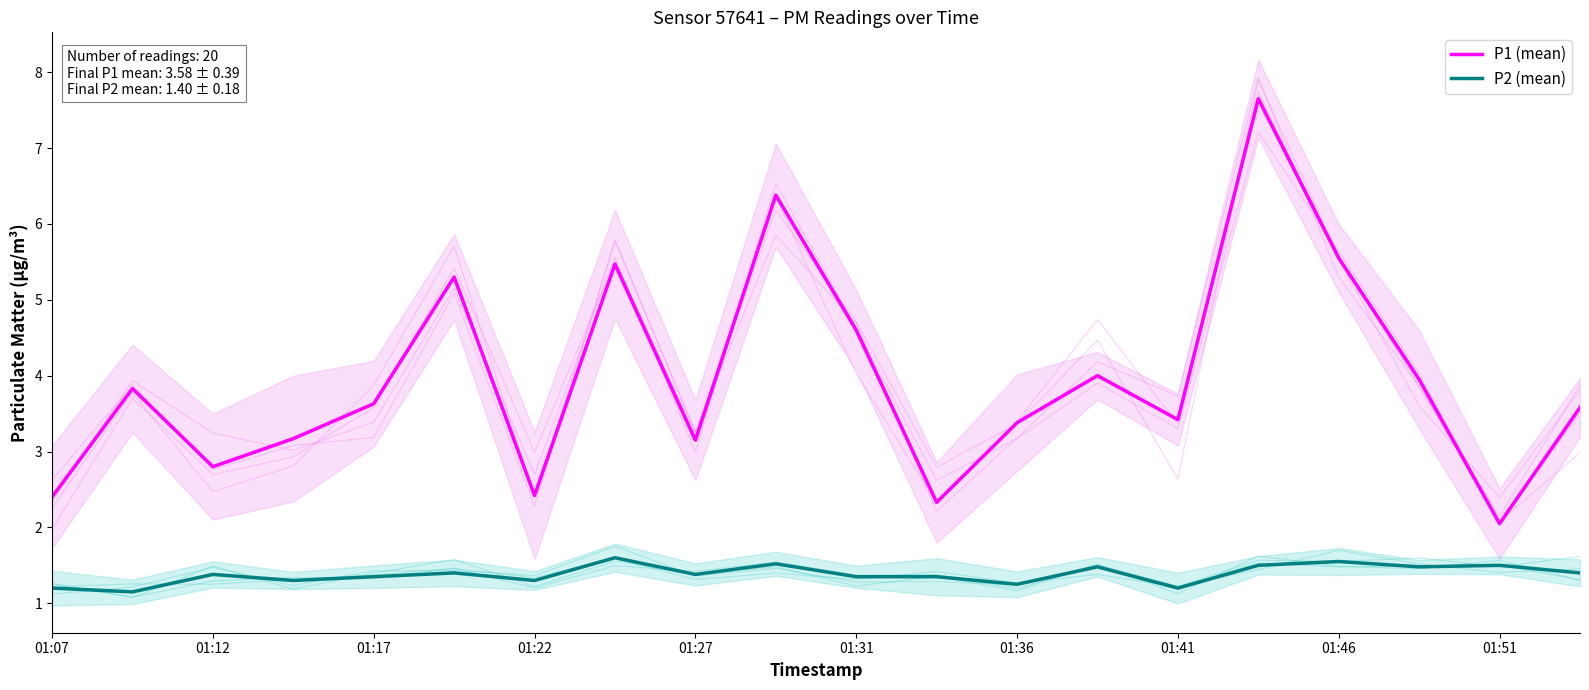

True or false: P1 (mean) and P2 (mean) cross at least once.

False